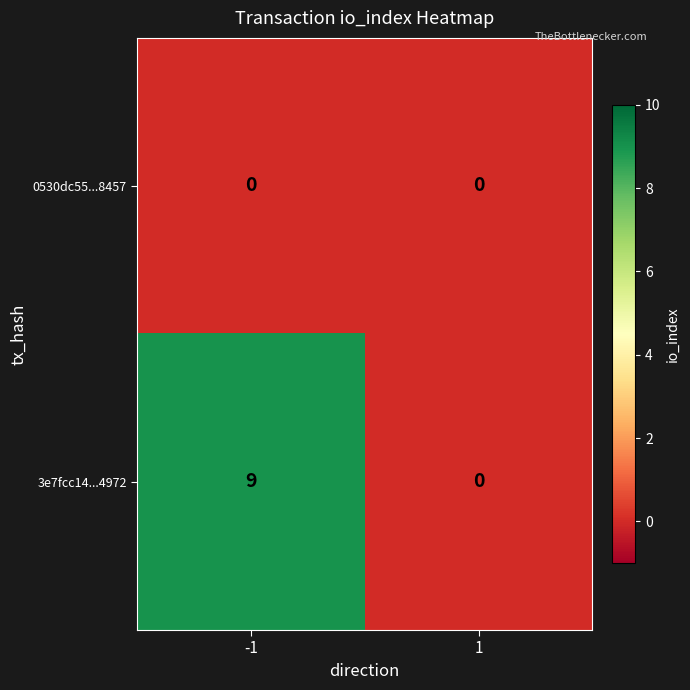

Reading right to left, extract all data points from this chart.

0530dc55...8457: 1=0	-1=0
3e7fcc14...4972: 1=0	-1=9